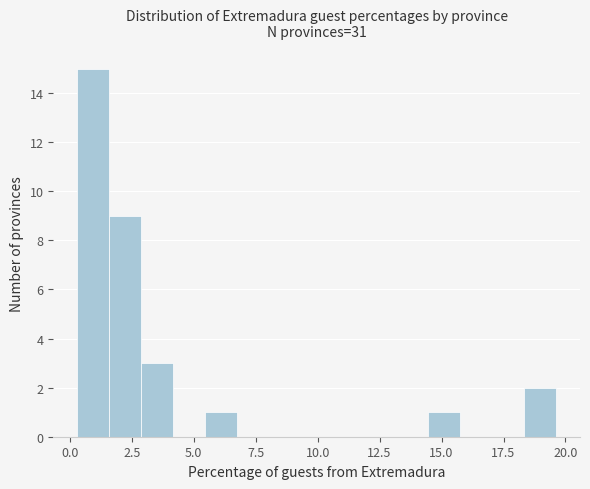

Read against the x-axis, roughly where is the centre of the tallest bar?

1.0